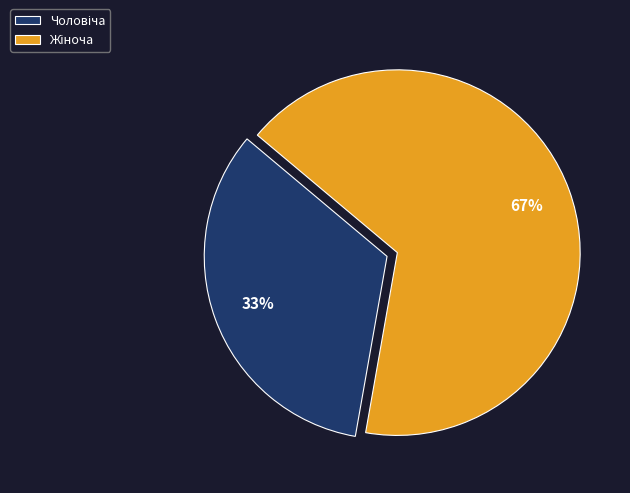

Does any single category account for the majority?

Yes